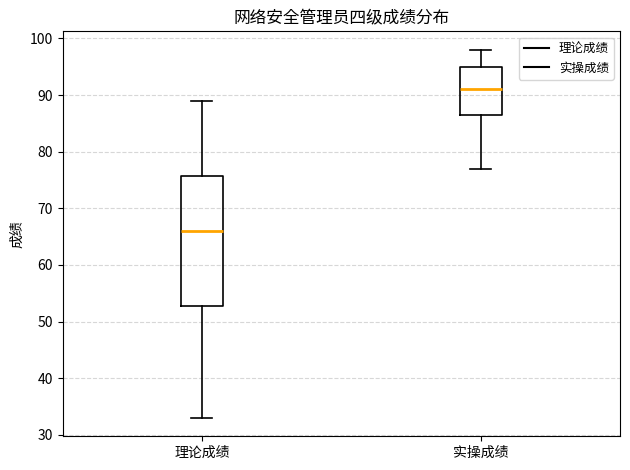

Comparing the boxes themselves (not the whiskers), which one is the tallest?

理论成绩